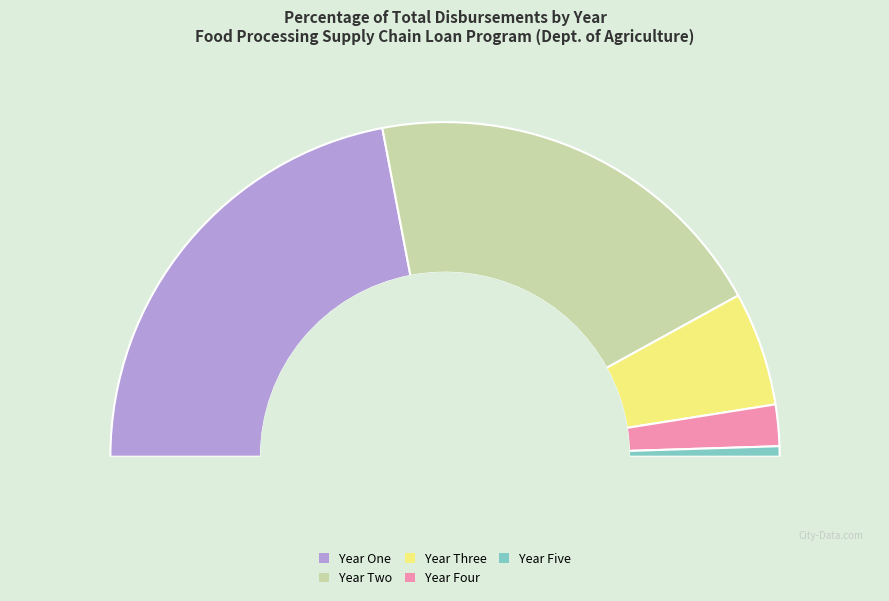

What percentage is the Year Two slice, to the nearest percent?

40%